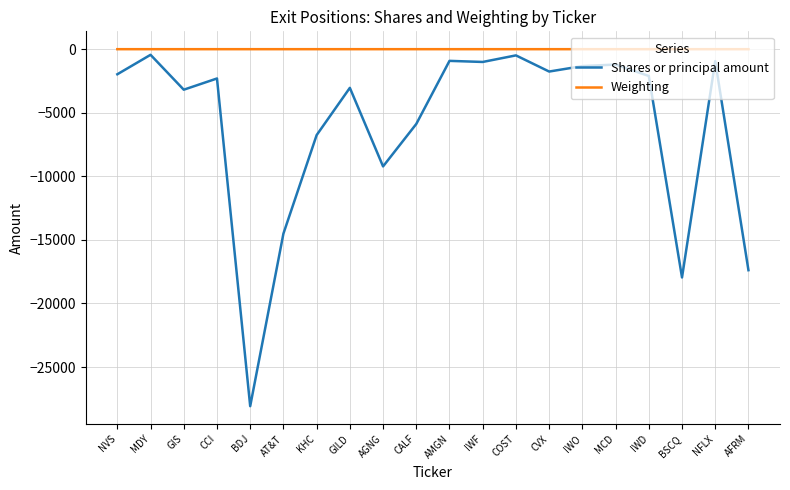

What is the spread (max minus min) of values at NVS?

1972.8